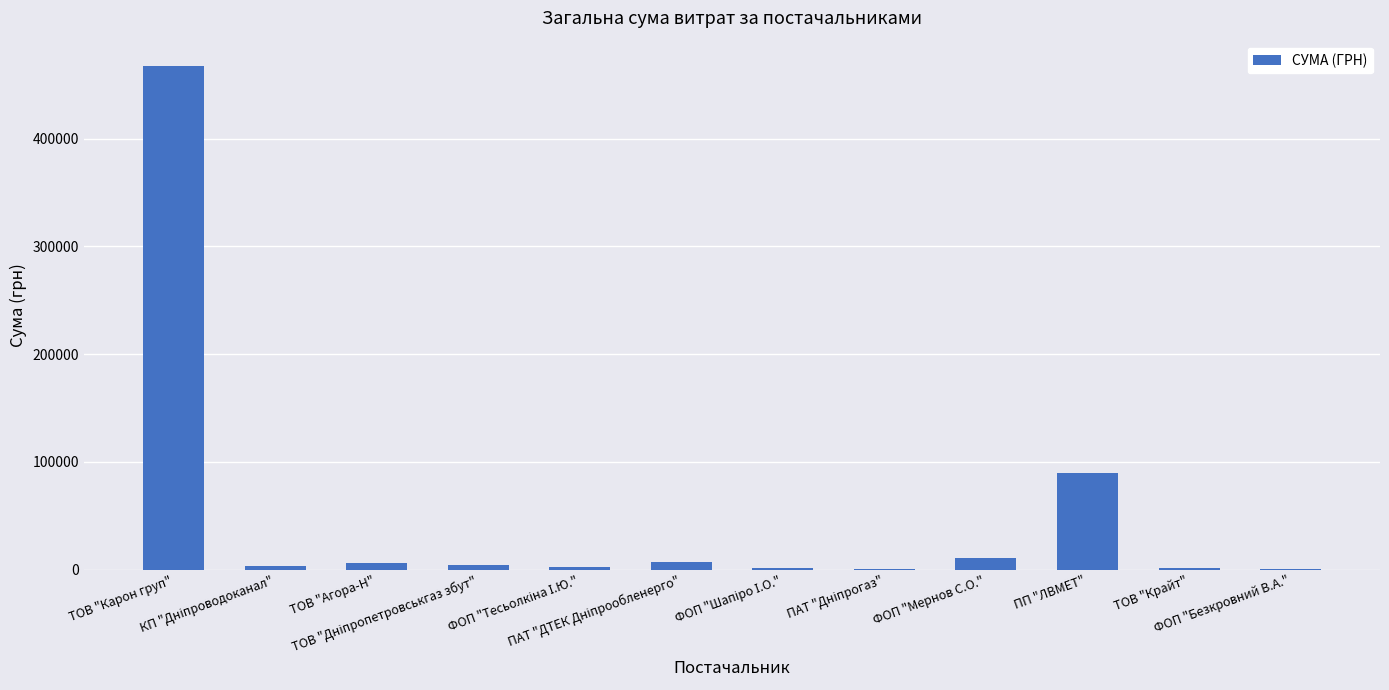

Which category has the highest value across all series?

ТОВ "Карон груп"